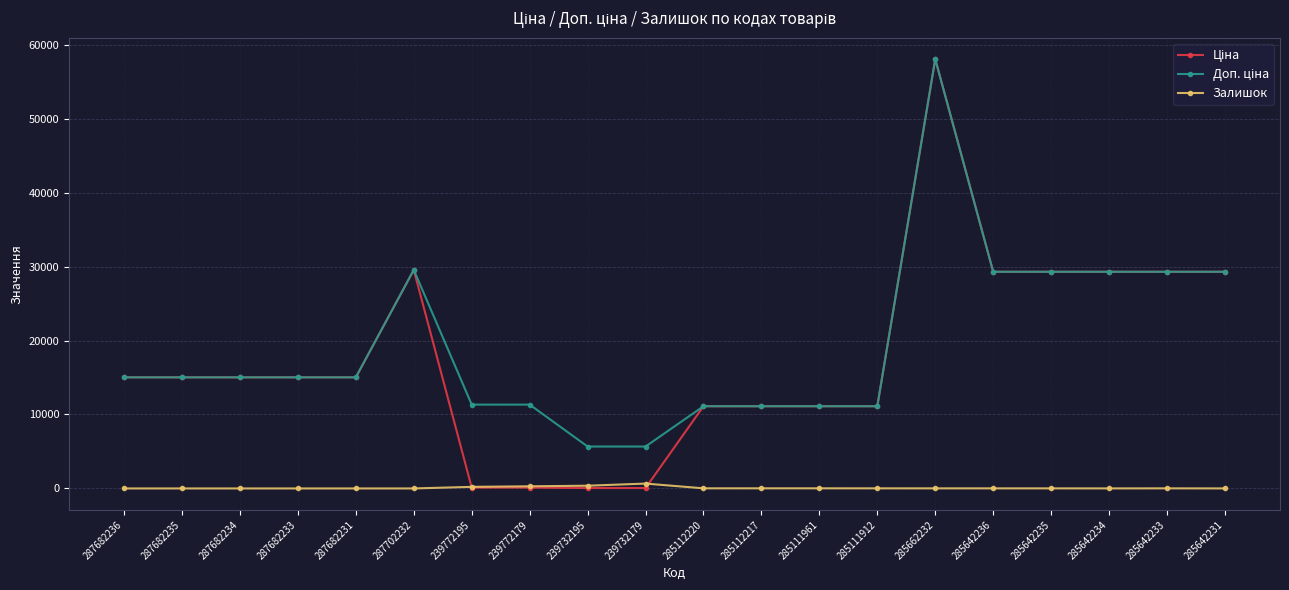

What is the greatest value displayed?

58037.0